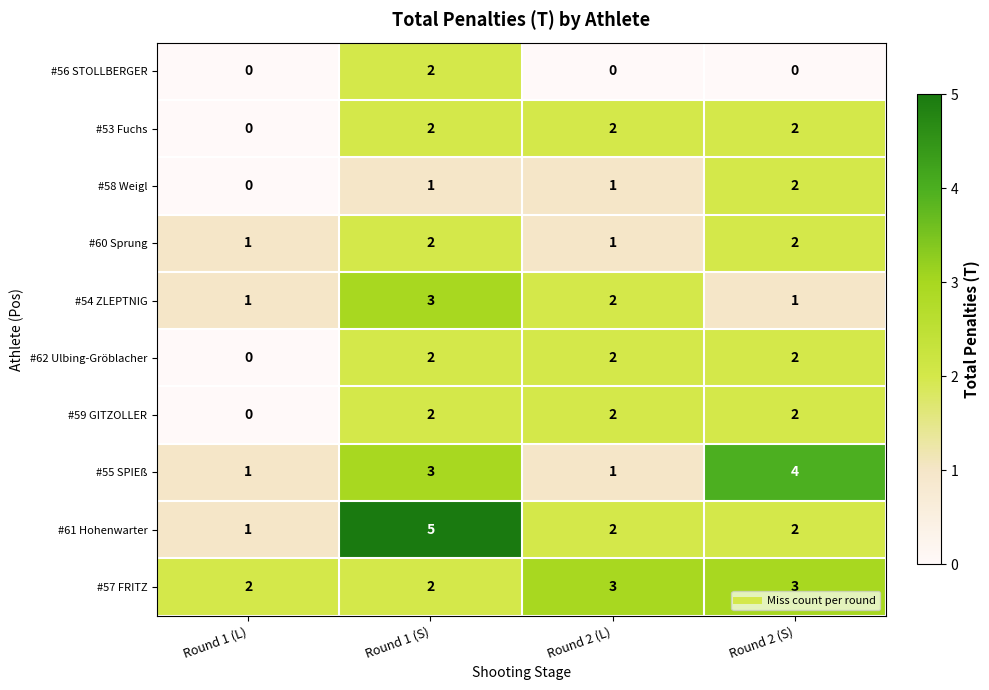

What is the spread (max minus min) of values at Round 1 (S)?

4